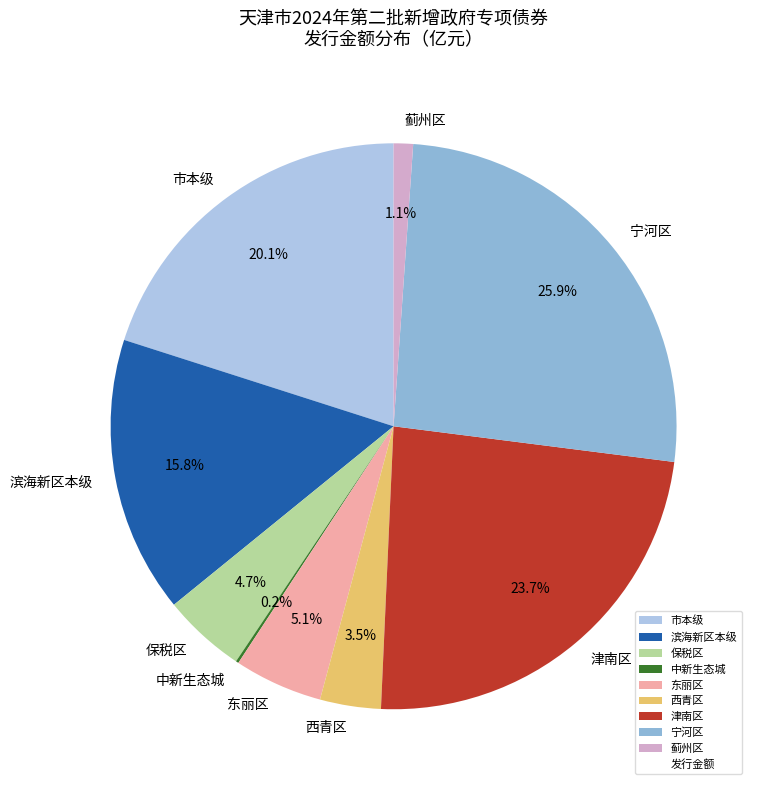

What percentage is NOT represented by 宁河区?

74.1%